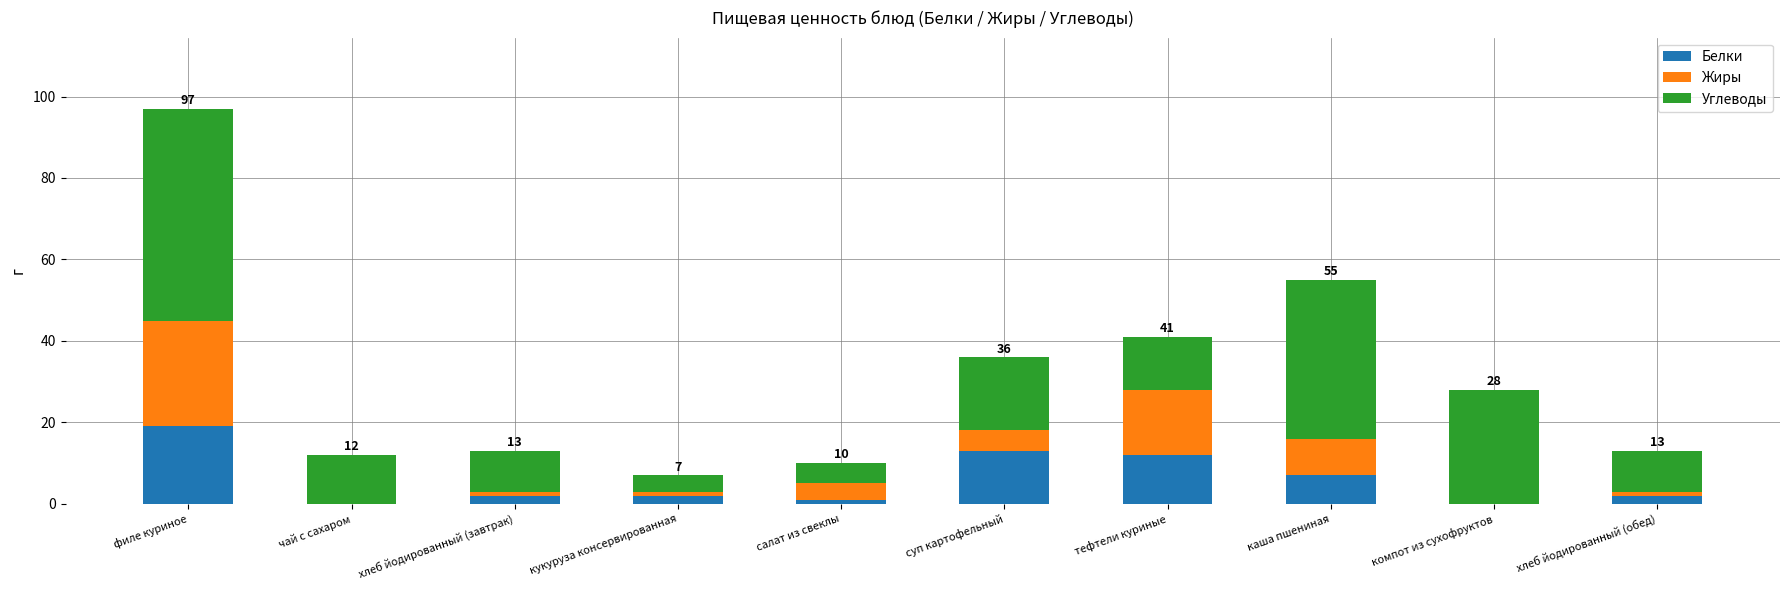

What is the maximum value for Белки?

19